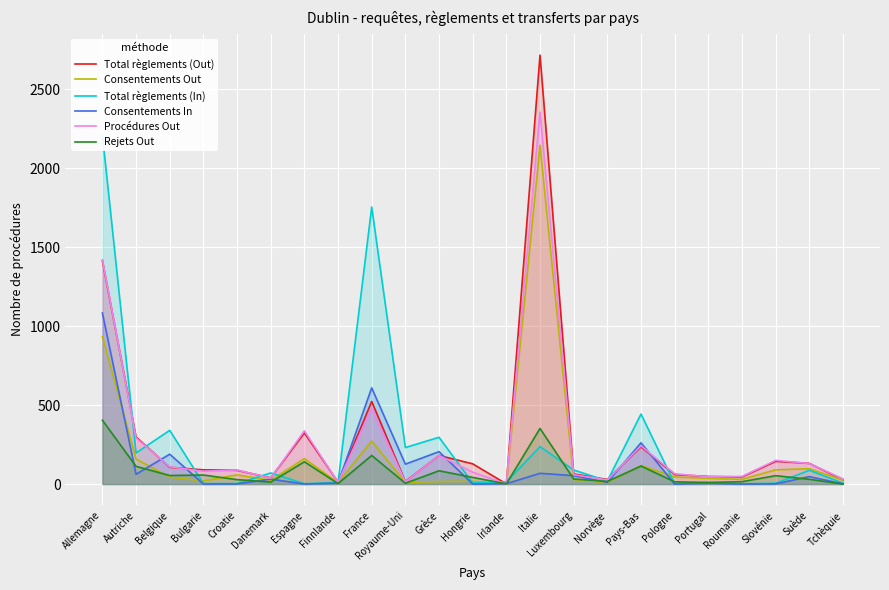

Which series has the widest spread of values?

Total règlements (Out)